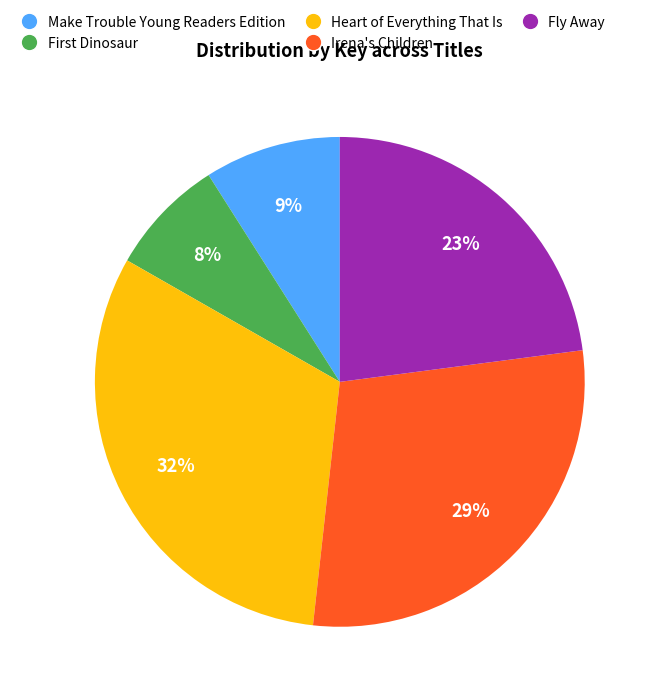

What is the ratio of the value at Irena's Children to the value at Make Trouble Young Readers Edition?

3.2